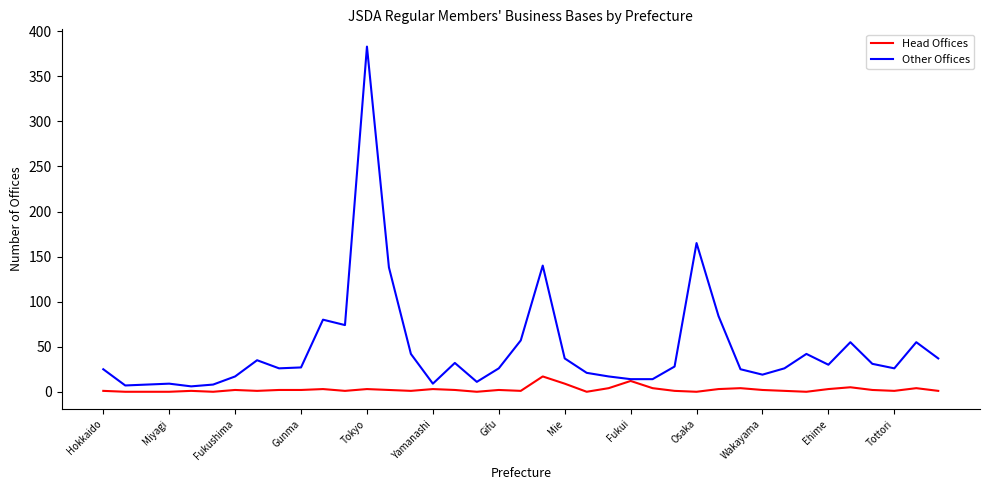

What is the highest value of the Other Offices series?

383